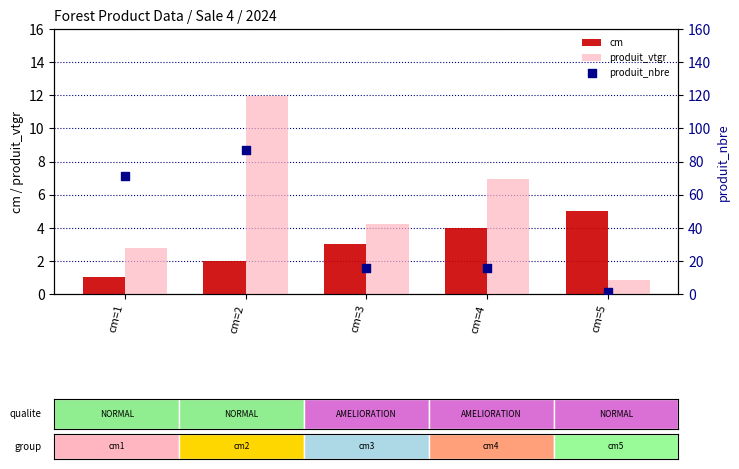

What is the total value across all series at cm=5?

6.8